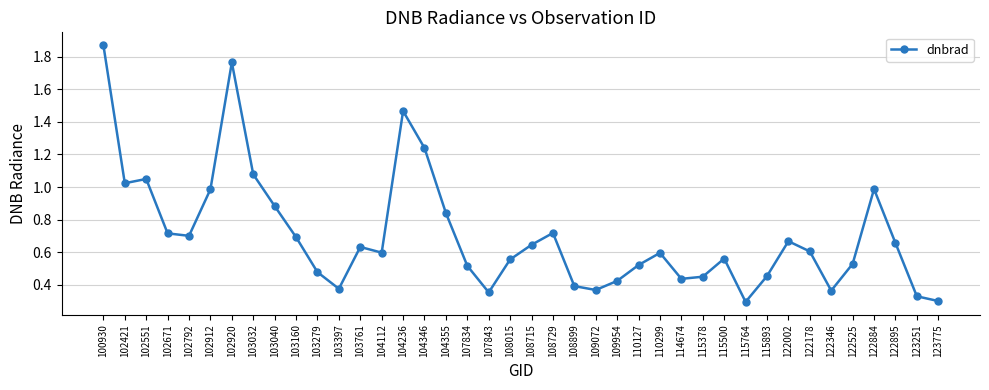

Is it true that the value at 102912 is 1.0?

True